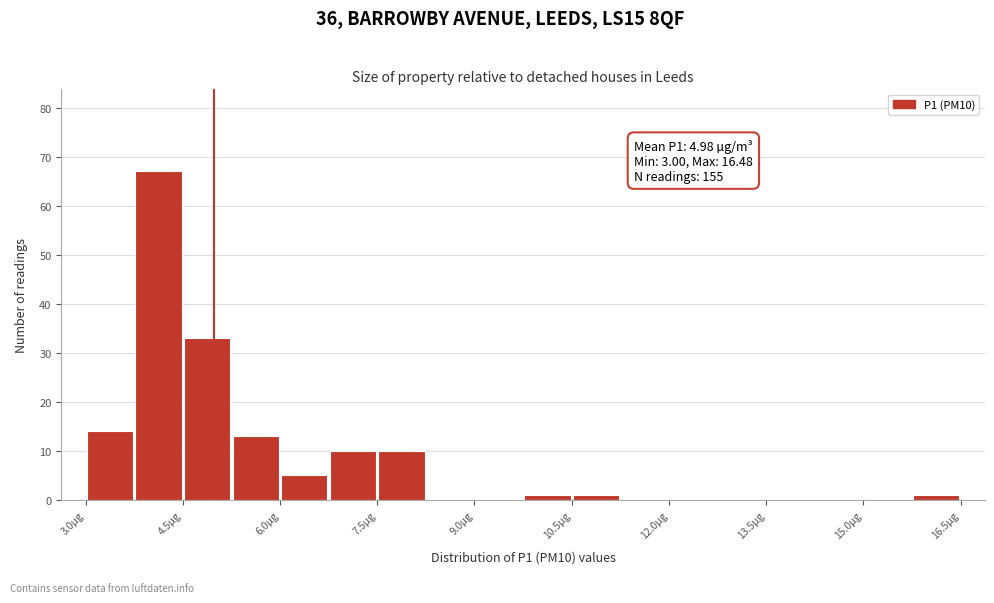

Read against the x-axis, roughly where is the centre of the tallest bar?

4.2